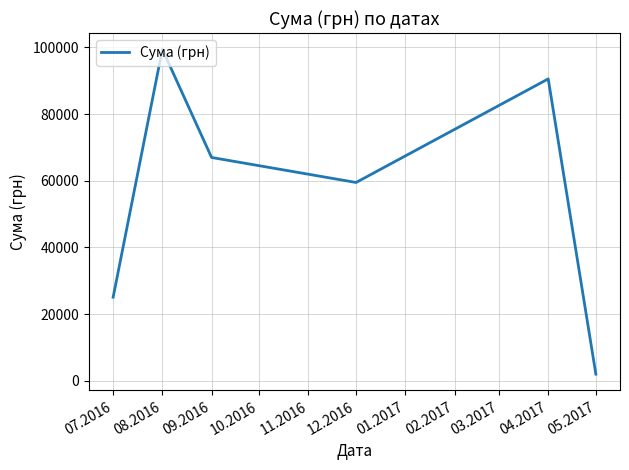

At which category does the chart reach its peak across all series?

08.2016